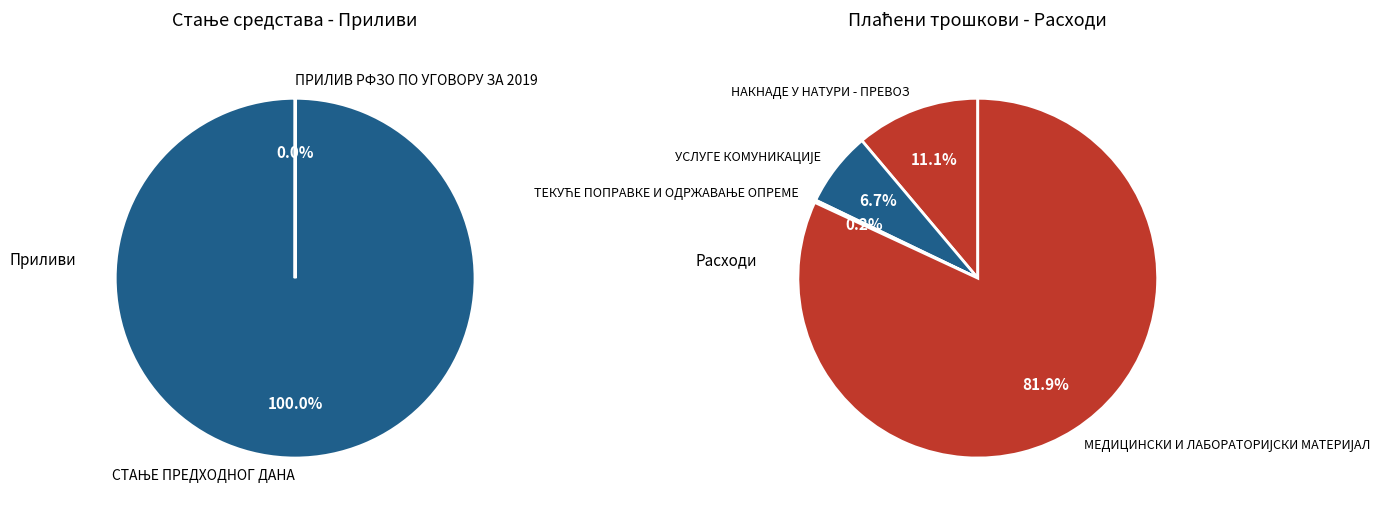

How many segments does this pie chart have?

6